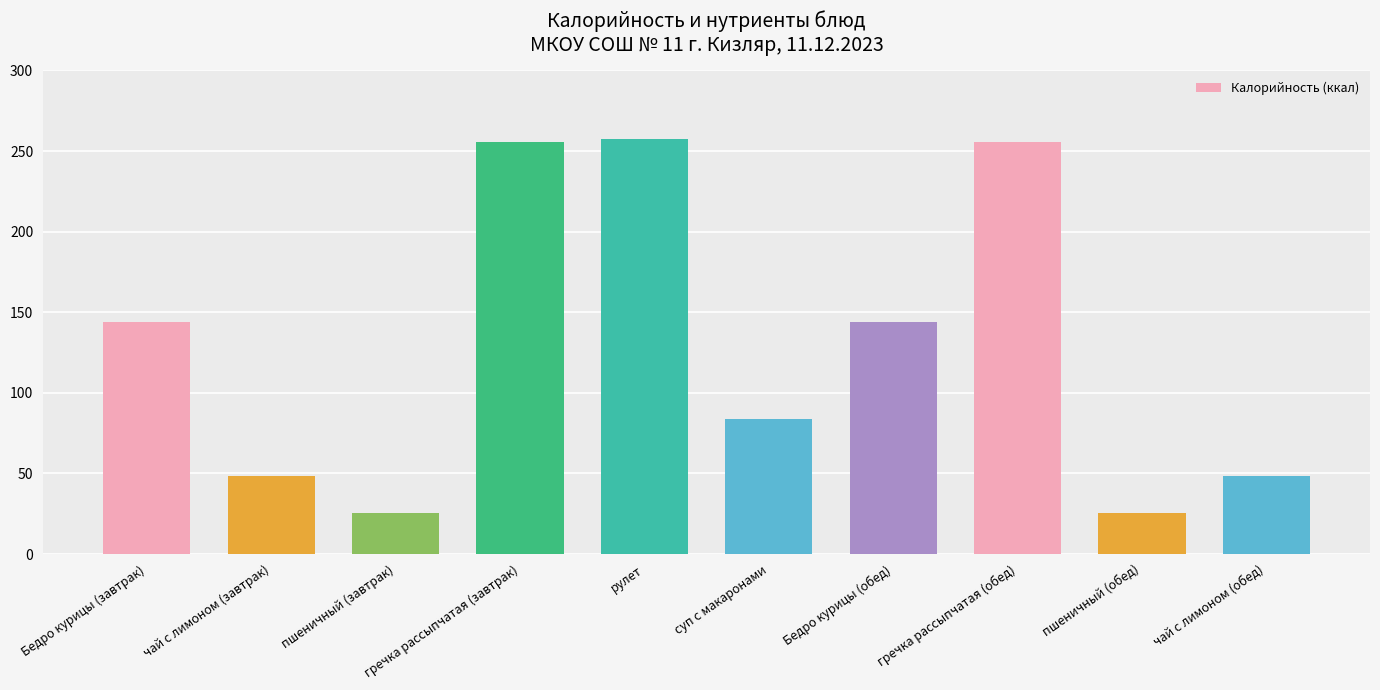

Reading left to right, what are all the values shown in this chart?

144.0	48.6	25.3	255.3	257.7	83.8	144.0	255.3	25.3	48.6